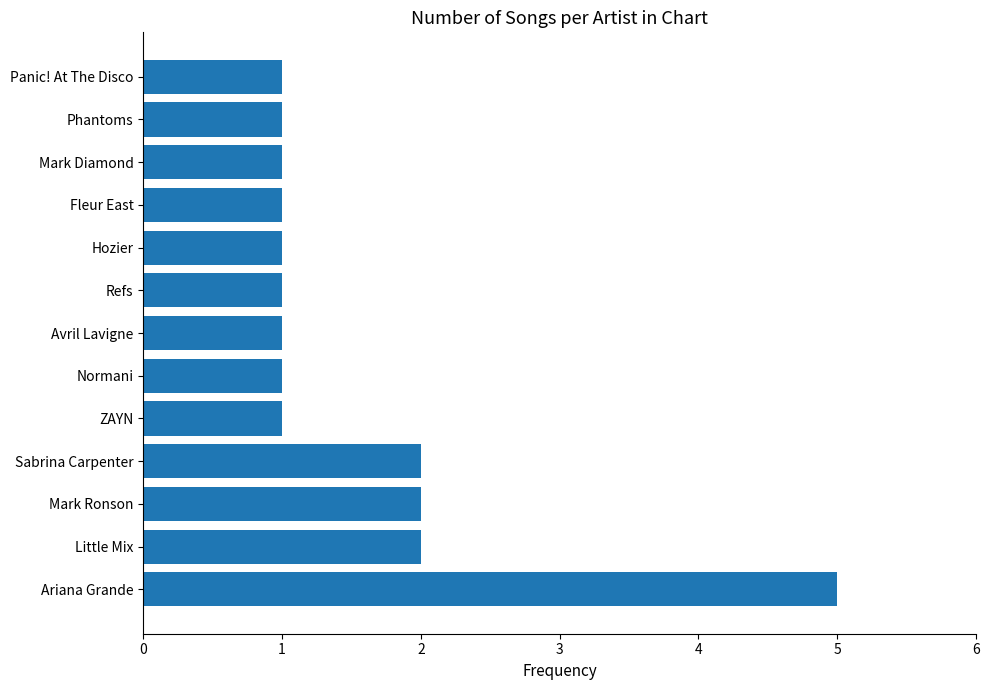

Count the values in the range 1 to 2.

12